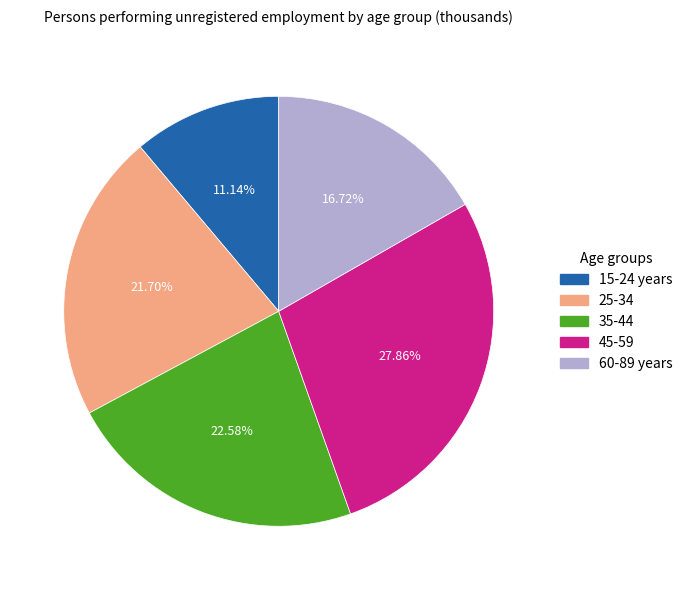

Which slice is the smallest?

15-24 years